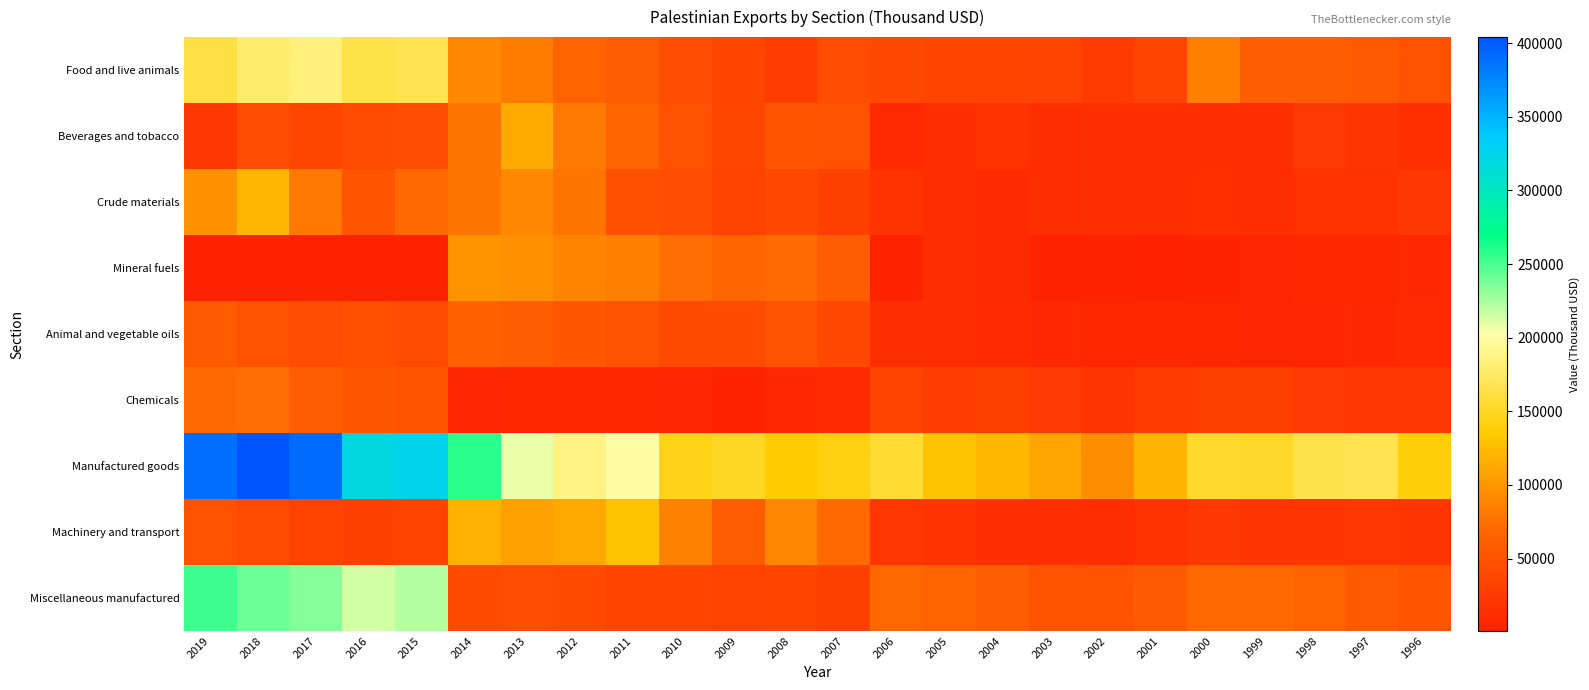

What is the maximum value shown in the chart?

404107.9